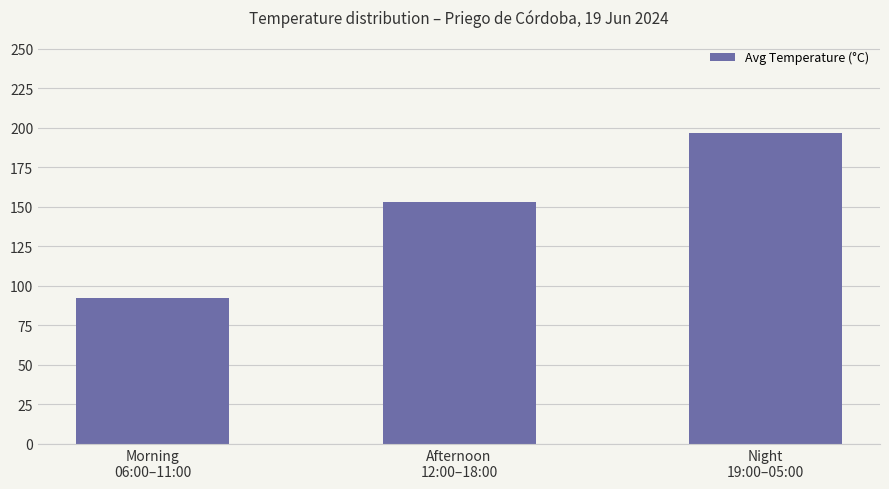

What is the label of the 2nd bar from the right?

Afternoon
12:00–18:00